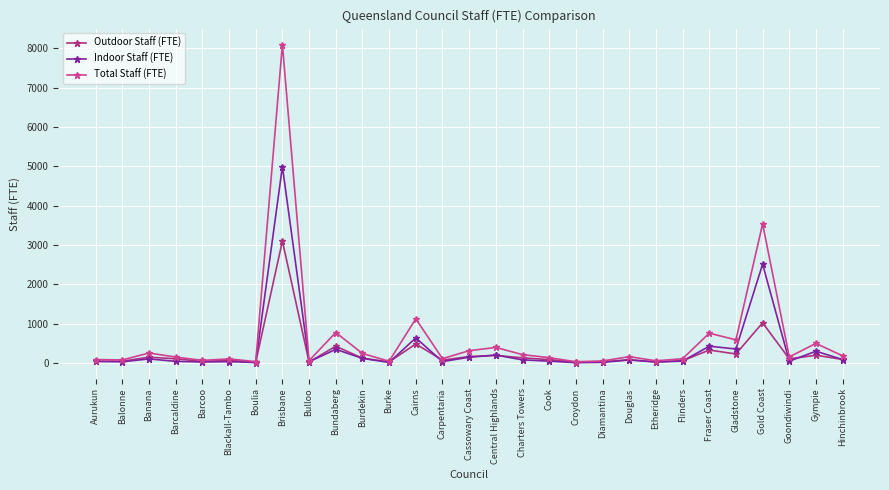

True or false: Outdoor Staff (FTE) and Total Staff (FTE) intersect in this chart.

False